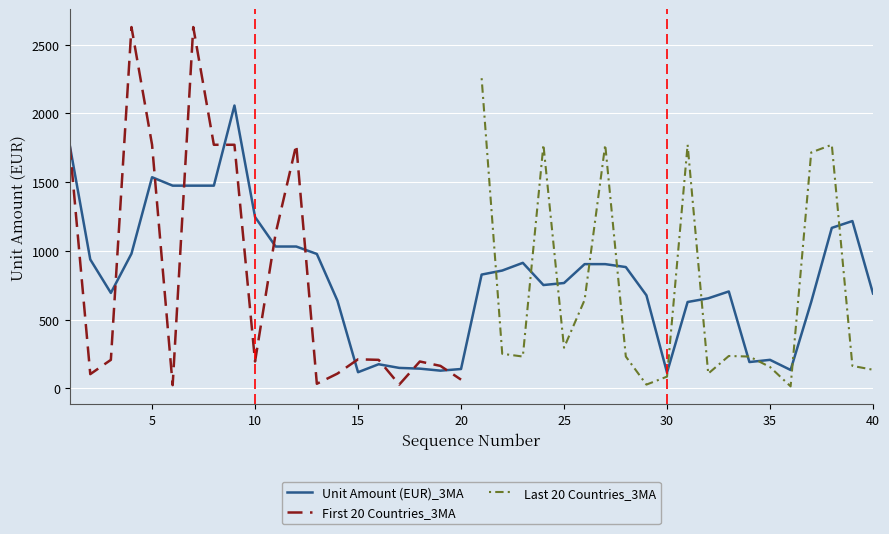

How many series are shown in this chart?

3